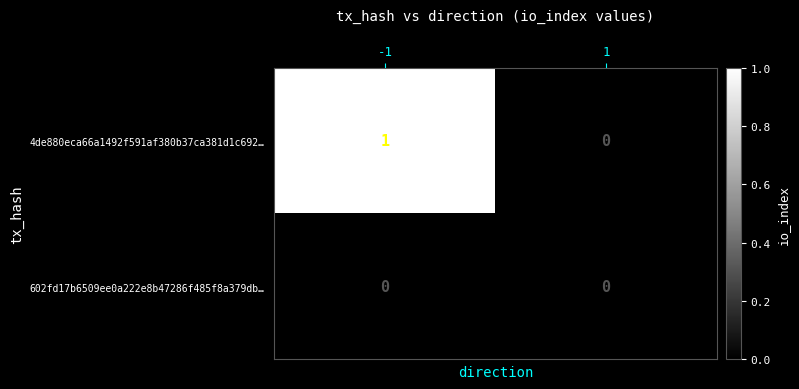

Reading right to left, extract all data points from this chart.

4de880eca66a1492f591af380b37ca381d1c692…: 0	1
602fd17b6509ee0a222e8b47286f485f8a379db…: 0	0